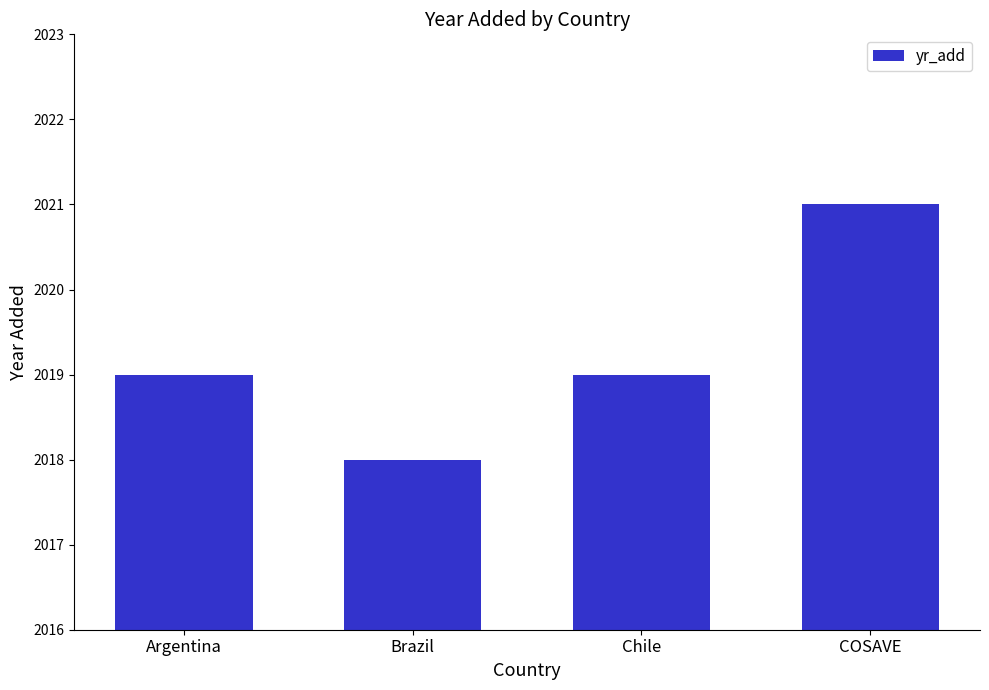

How many values are between 2019 and 2021?

3